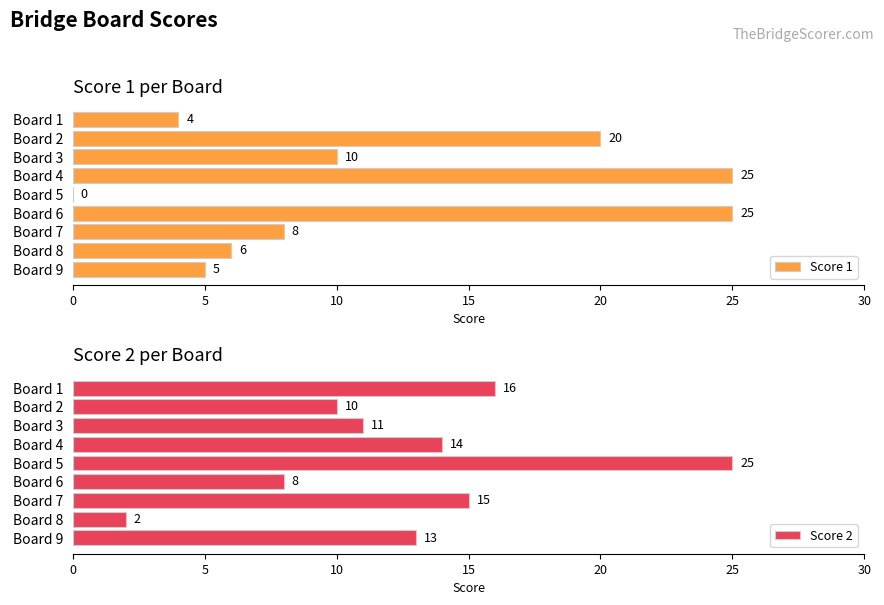

At which label is Score 1 closest to 12?

Board 3